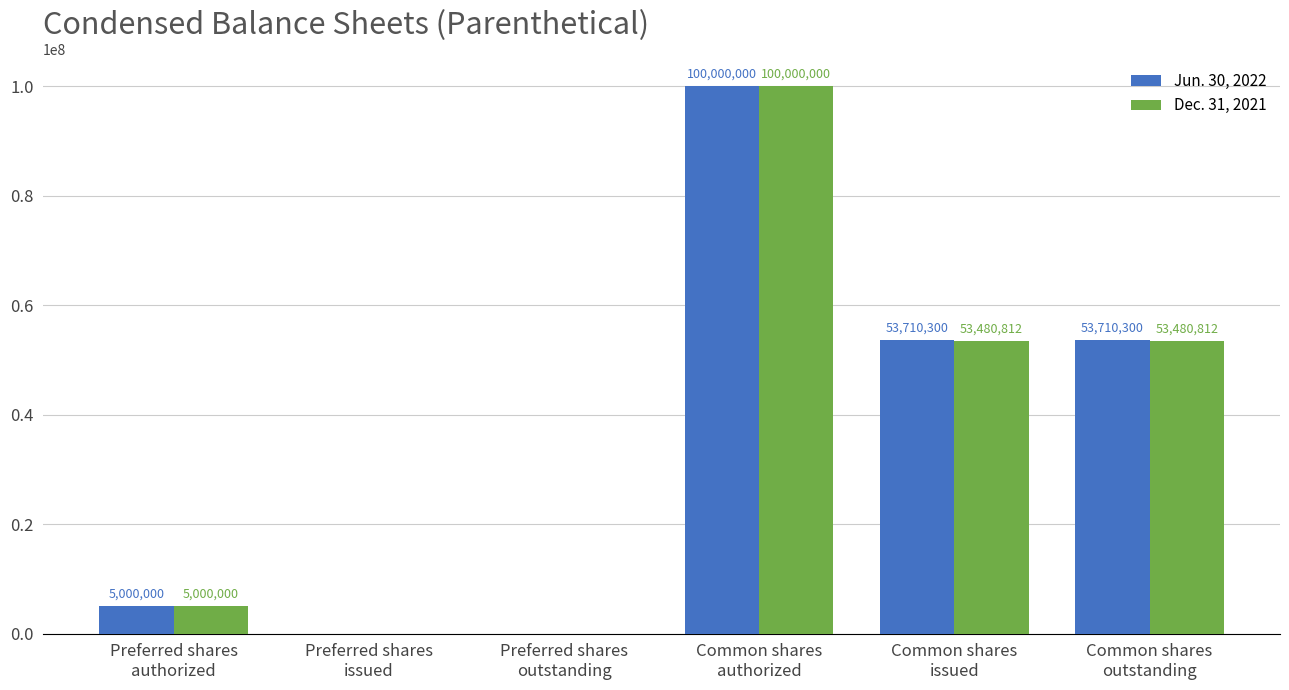

What is the maximum value for Dec. 31, 2021?

100000000